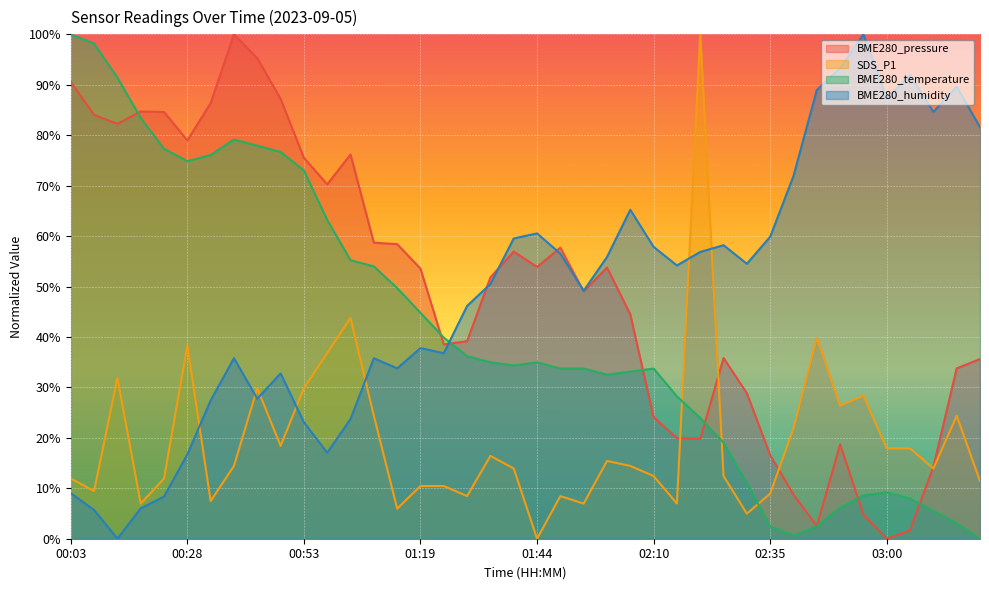

What is the difference between the second highest and minimum values in the SDS_P1 series?

0.4